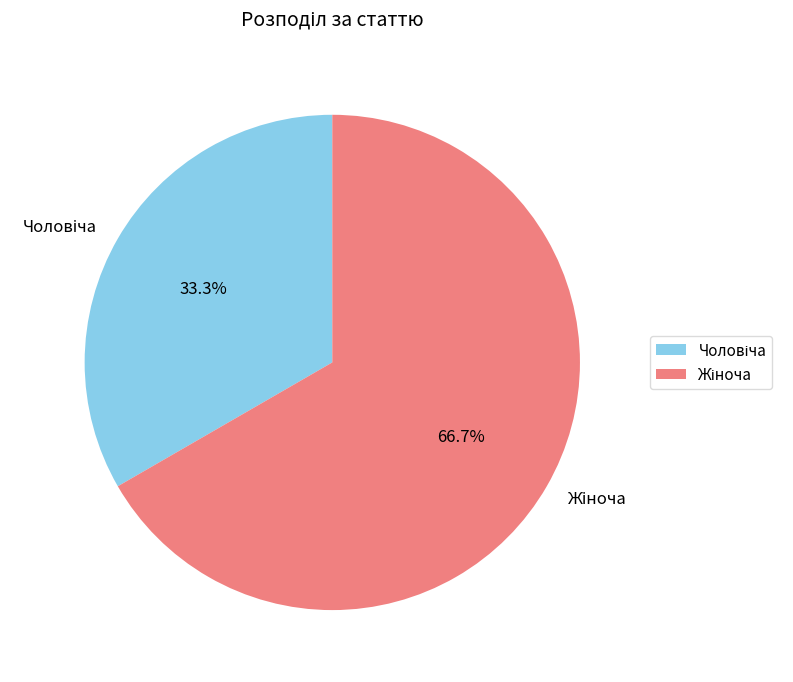

Is there any slice that represents more than half of the pie?

Yes